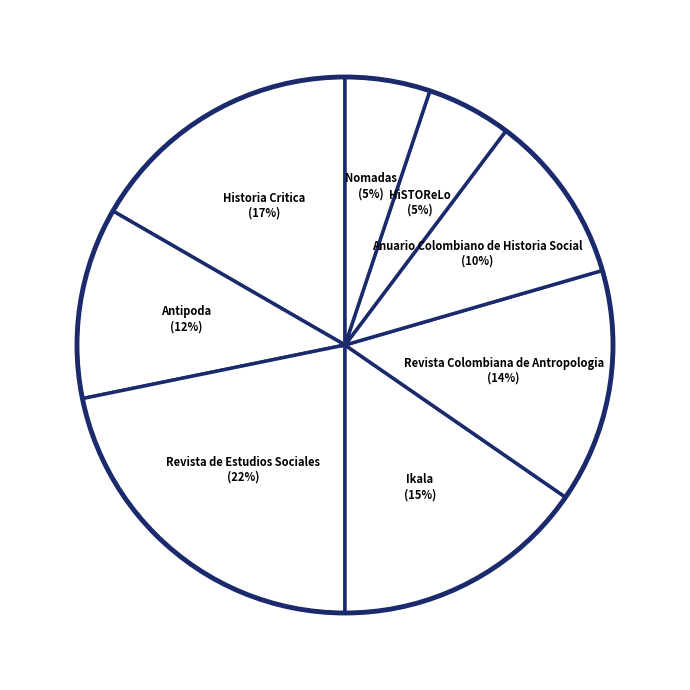

How many segments does this pie chart have?

8